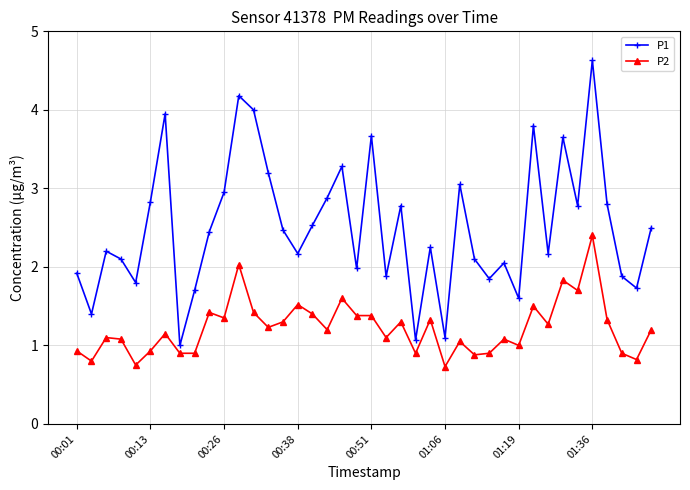

True or false: P1 has more than 0 interior local peaks.

True